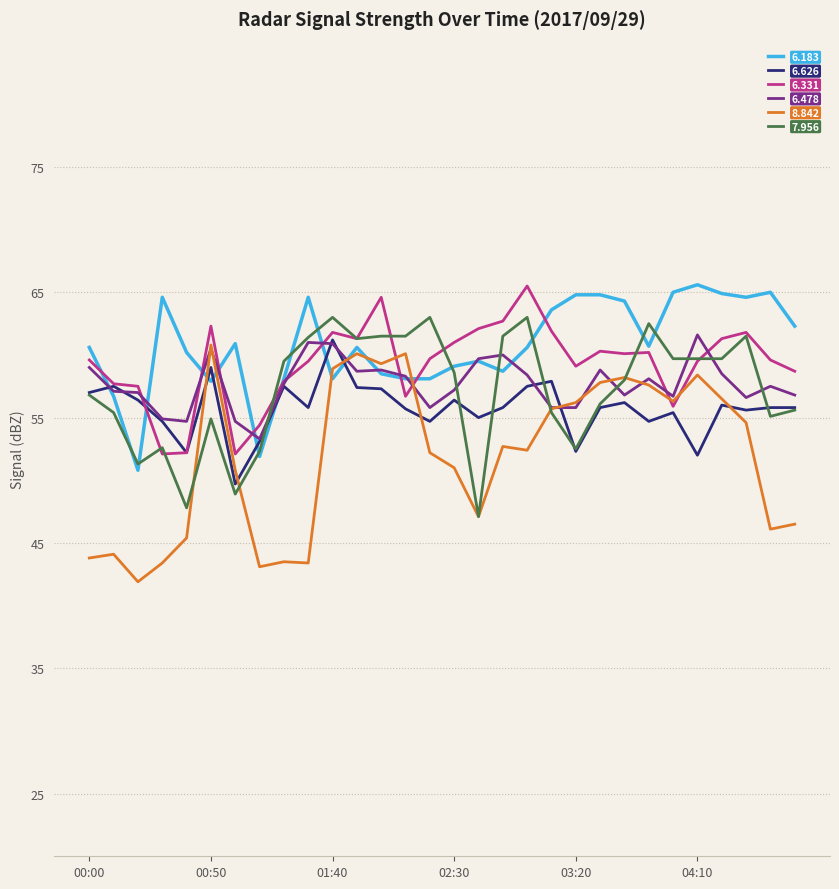

Which series has the widest spread of values?

8.842